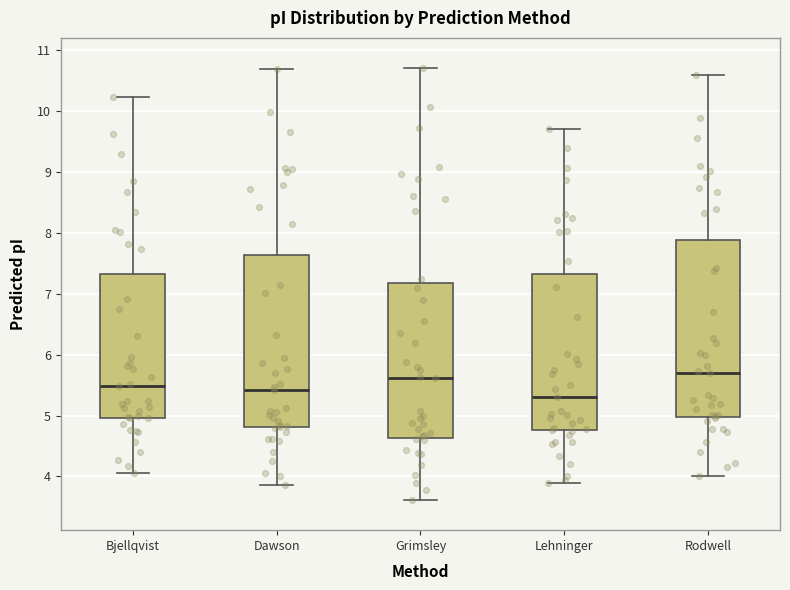

Reading left to right, transcribe this box plot: for each box, give where its median line is, the range the box spans, and where its two whiskers end, as read against the y-axis. The values are not printed on the chart, so give them approximately, as read against the axis.

Bjellqvist: median 5.5, box 5.0 to 7.3, whiskers 4.1 to 10.2
Dawson: median 5.4, box 4.8 to 7.6, whiskers 3.9 to 10.7
Grimsley: median 5.6, box 4.6 to 7.2, whiskers 3.6 to 10.7
Lehninger: median 5.3, box 4.8 to 7.3, whiskers 3.9 to 9.7
Rodwell: median 5.7, box 5.0 to 7.9, whiskers 4.0 to 10.6